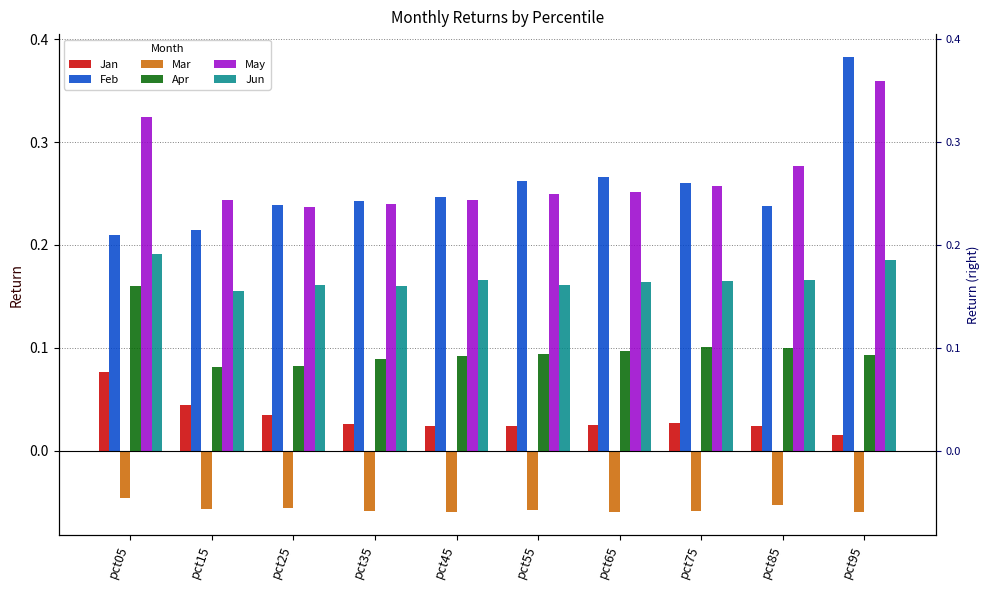

Which series has the largest range (max minus min)?

Feb